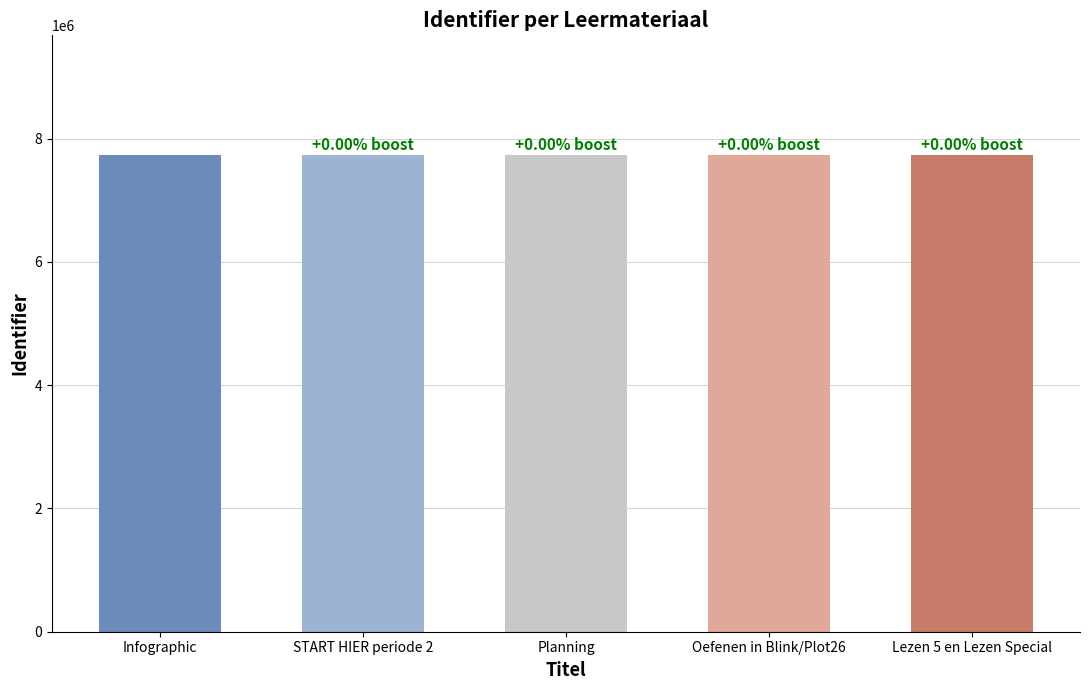

What is the smallest value displayed?

7738689